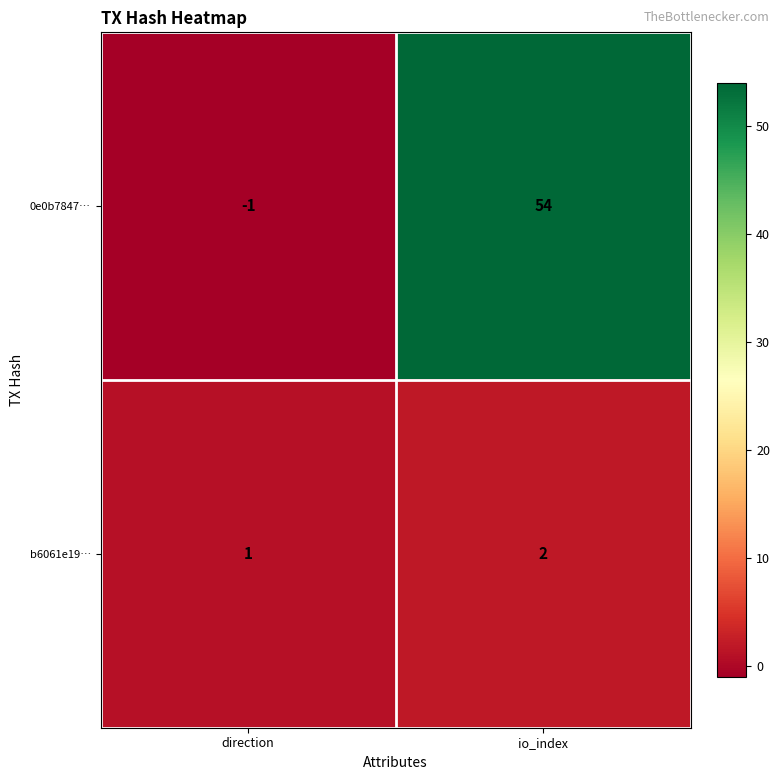

Reading left to right, what are all the values shown in this chart?

0e0b7847…: direction=-1	io_index=54
b6061e19…: direction=1	io_index=2